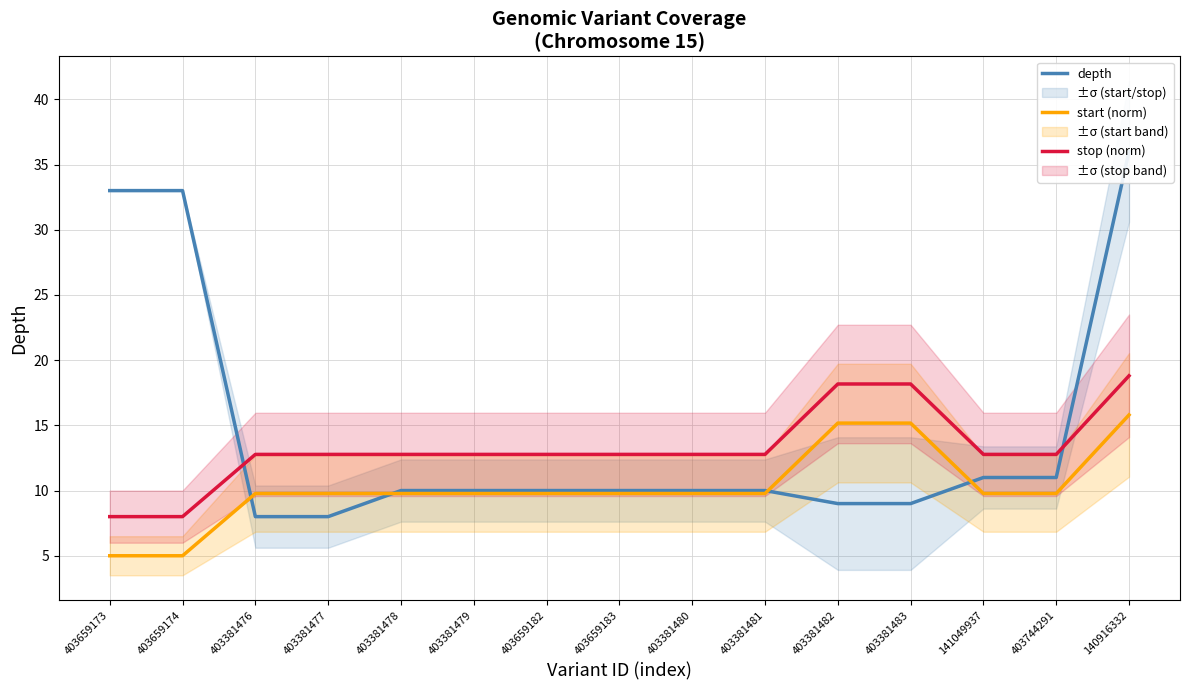

What is the sum of all stop (norm) values?

198.9